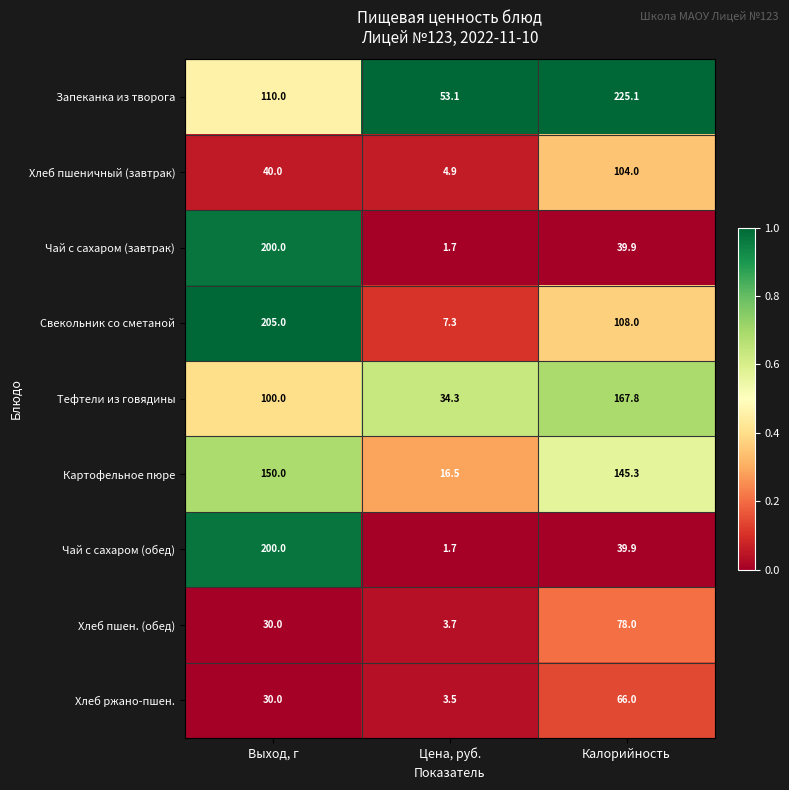

How many series are shown in this chart?

9